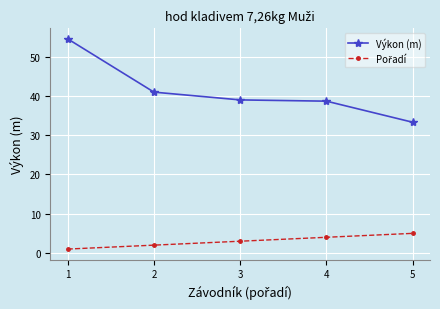

What is the average value of the Výkon (m) series?

41.3